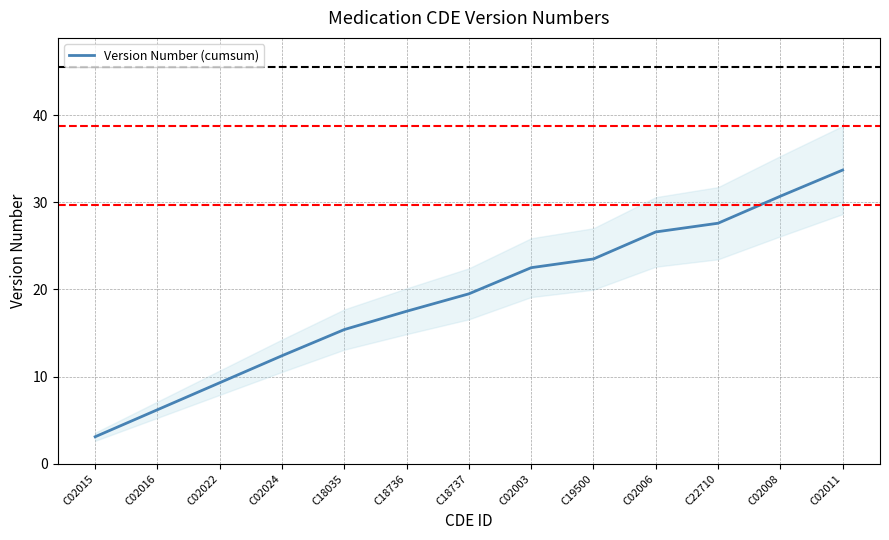

Does the chart display data point markers on the line(s)?

No